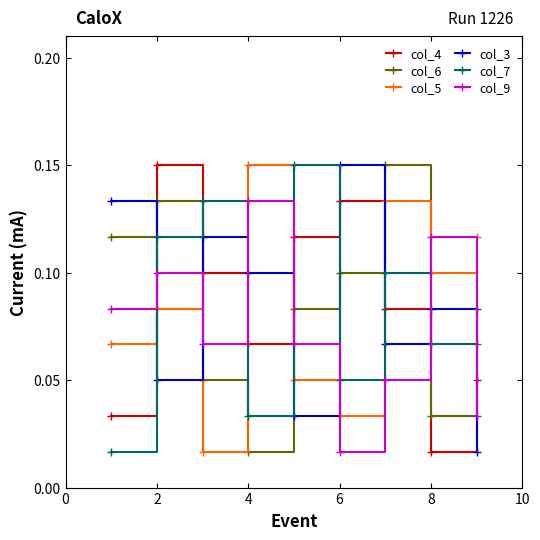

Count the number of categories in the chart.

9